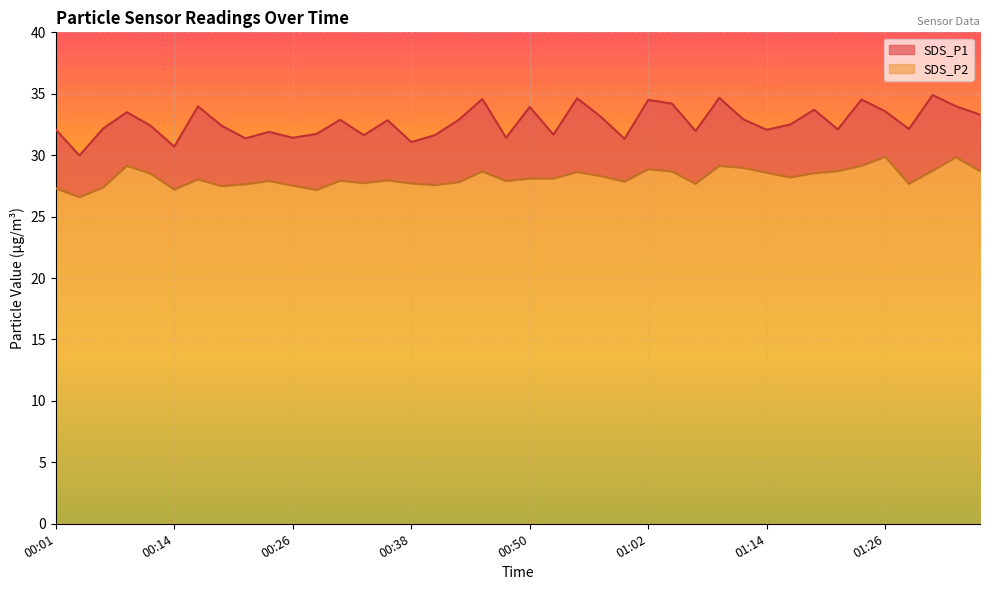

True or false: SDS_P1 has more than 0 interior local peaks.

True